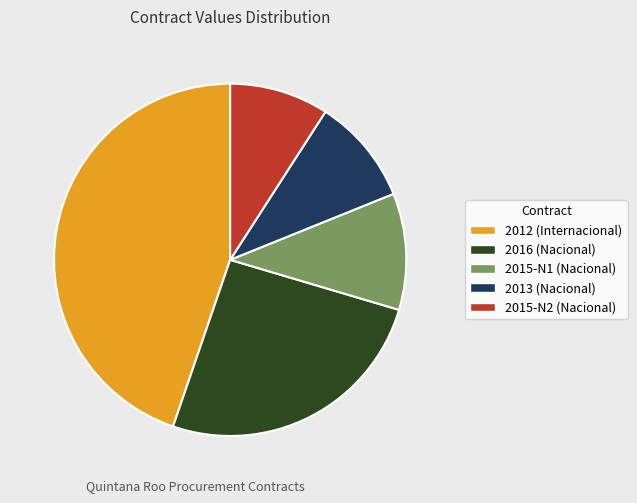

Does any single category account for the majority?

No